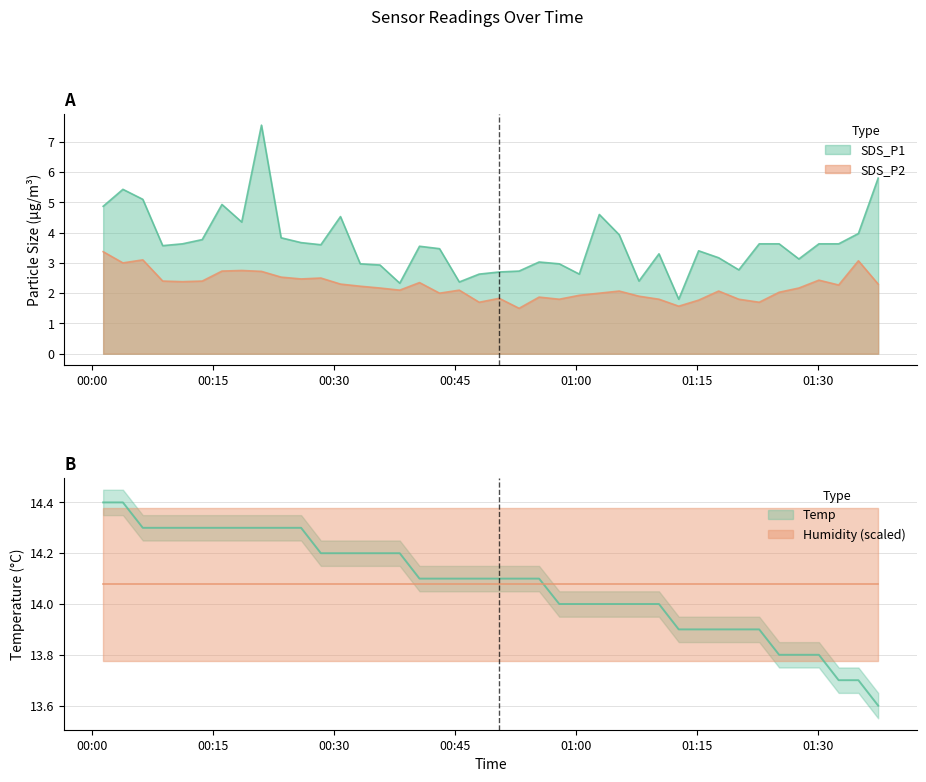

What position from the right is 2022/07/17 00:23:24?

31